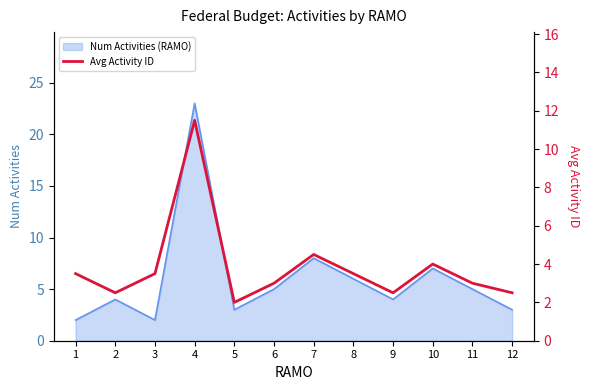

Does the chart have visible grid lines?

No